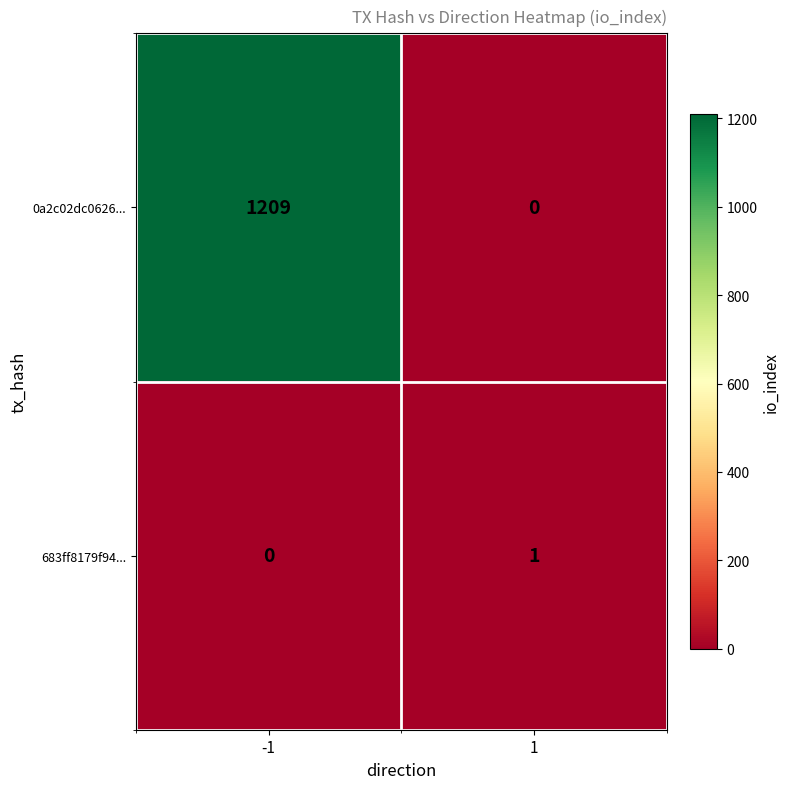

Rank the series by their average value, from highest to lowest.

0a2c02dc0626..., 683ff8179f94...